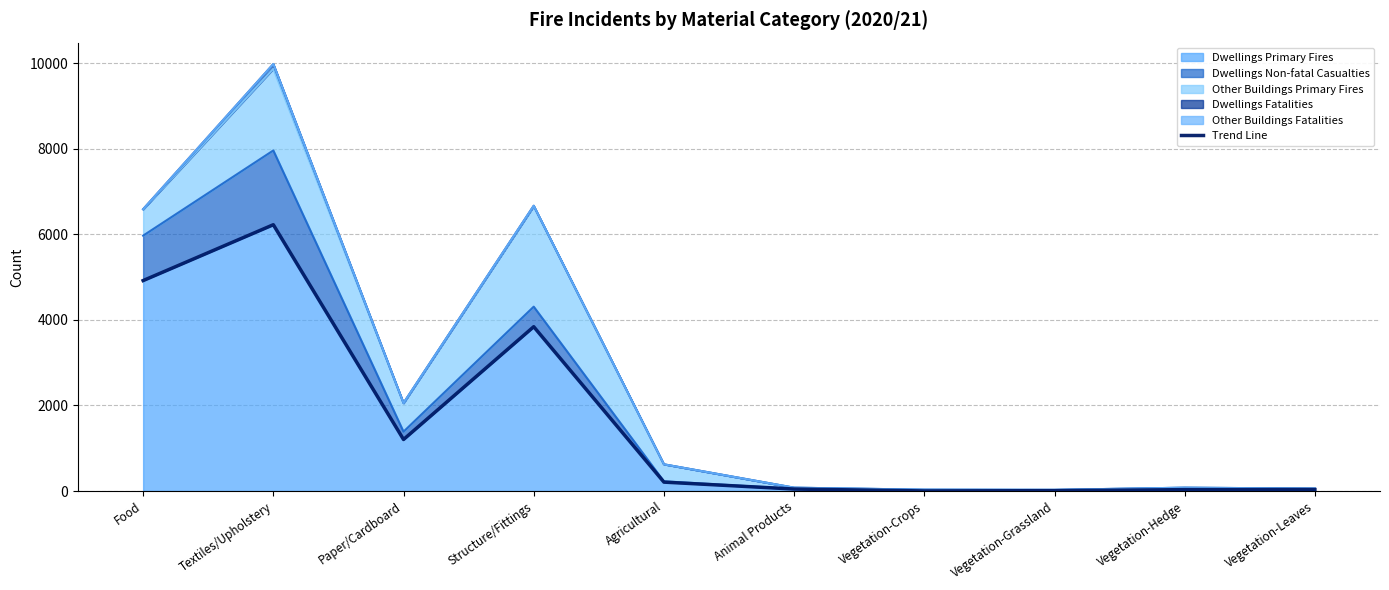

Where is the data nearest to the value 3114?

Structure/Fittings